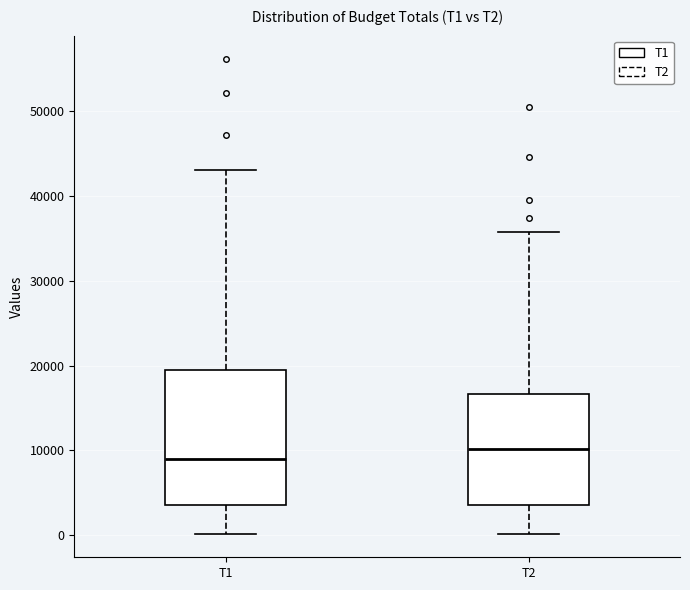

Which box has the lowest median line?

T1